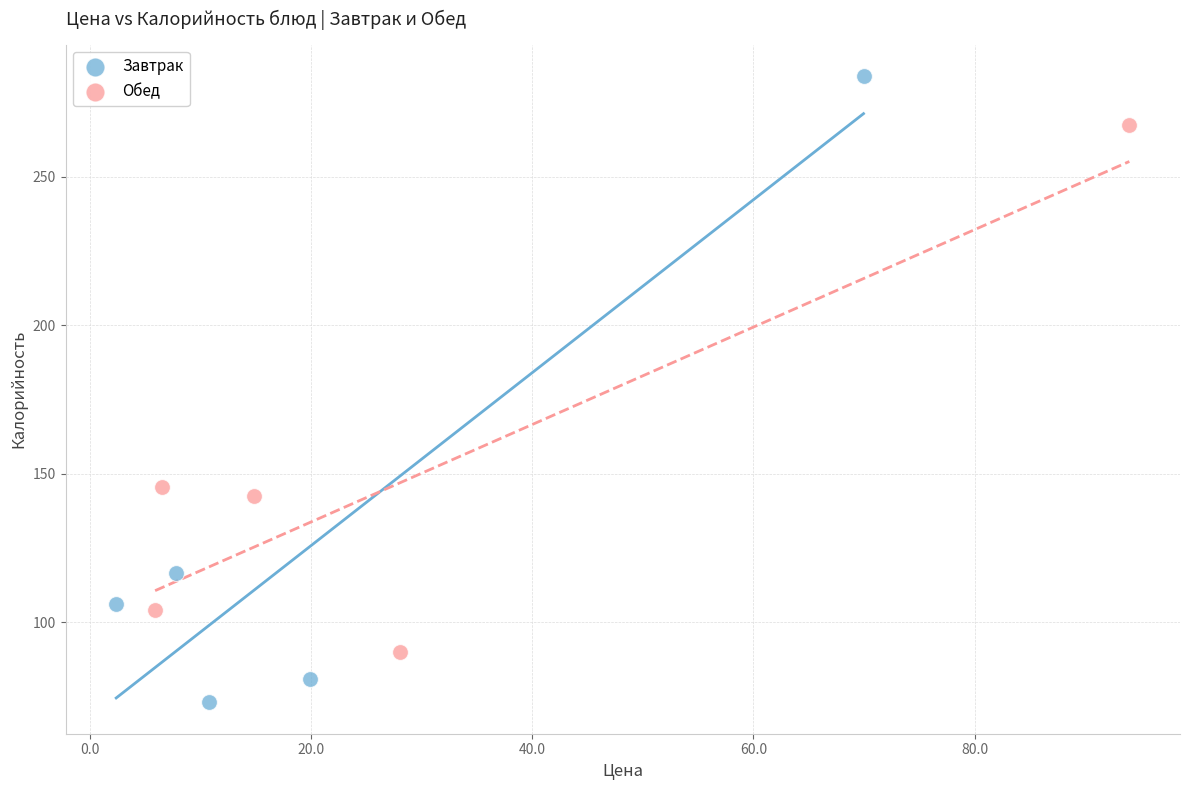

Which series contains the lowest Y value?

Завтрак